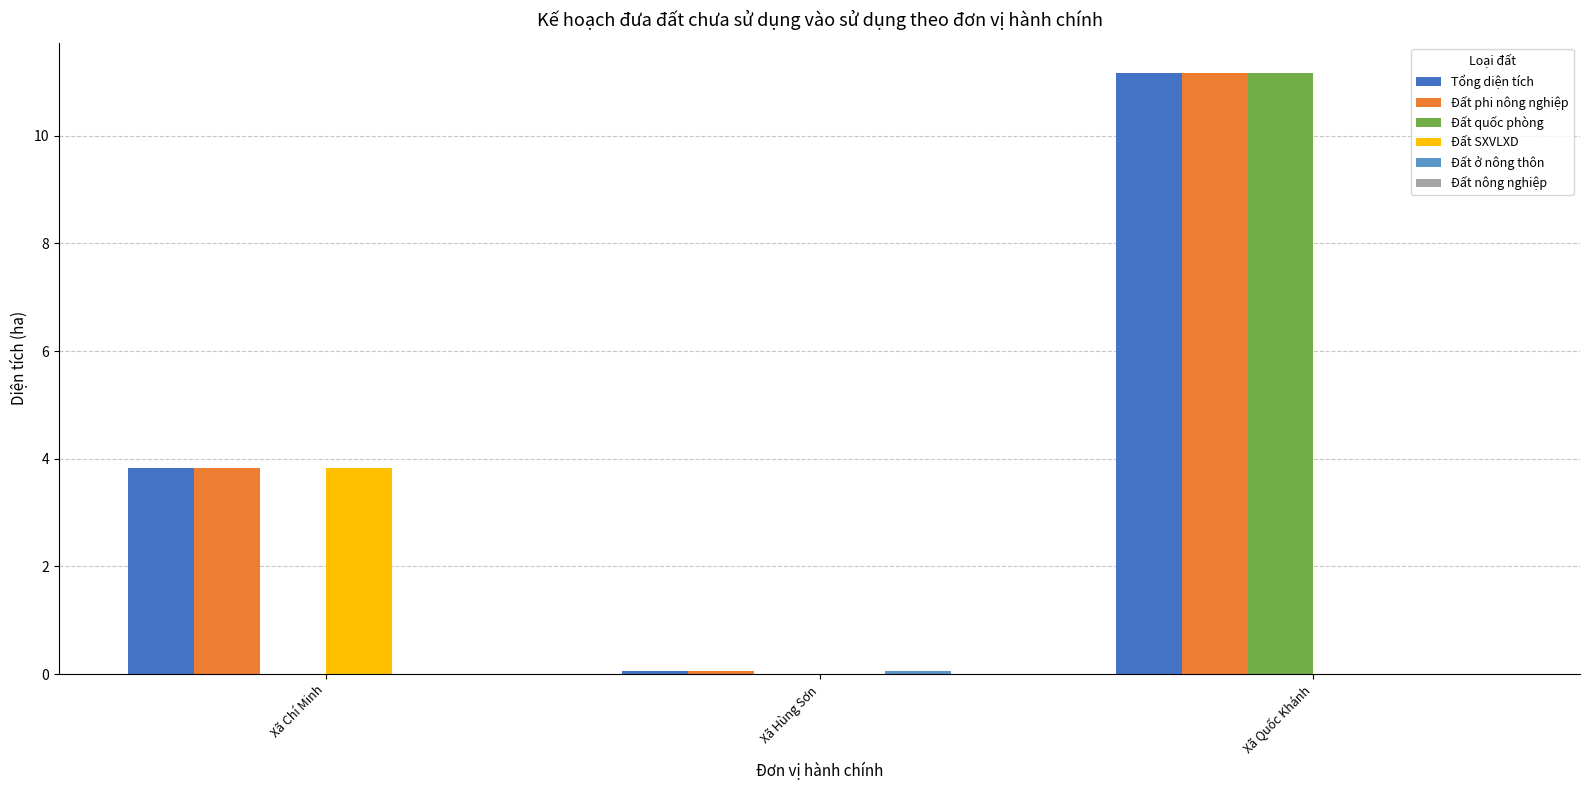

Read the Đất quốc phòng value at Xã Quốc Khánh.

11.2